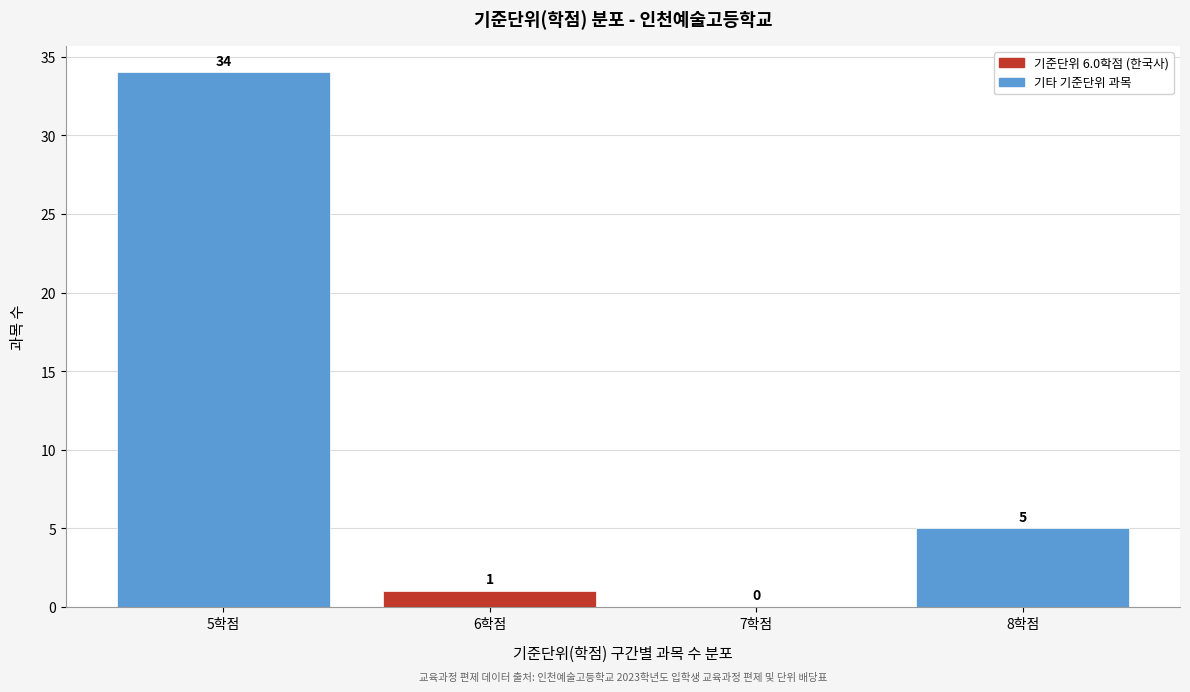

Reading left to right, list every bar in this chart as the range it spans on the x-axis followed by its height.

4.5 to 5.5: 34
5.5 to 6.5: 1
6.5 to 7.5: 0
7.5 to 8.5: 5